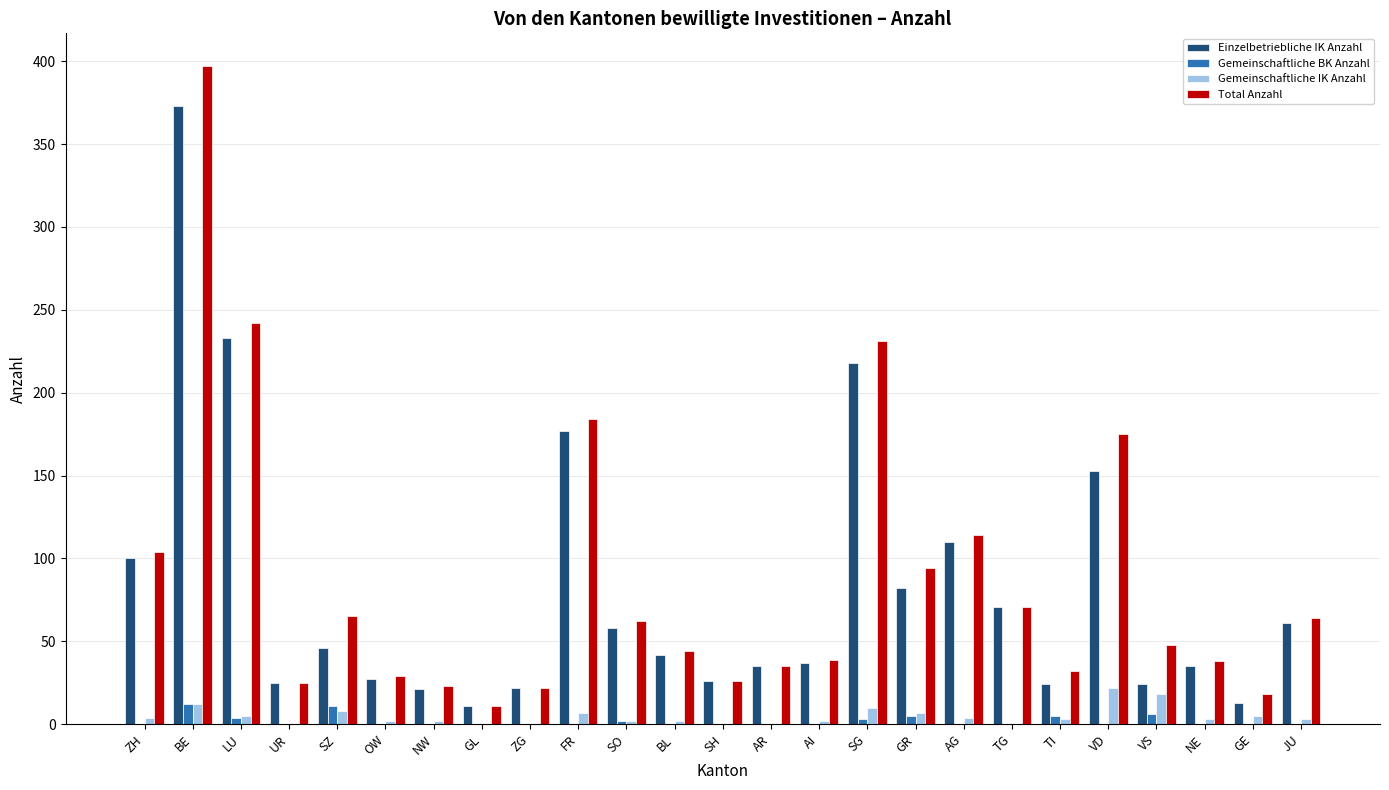

What is the sum of all Einzelbetriebliche IK Anzahl values?

2024